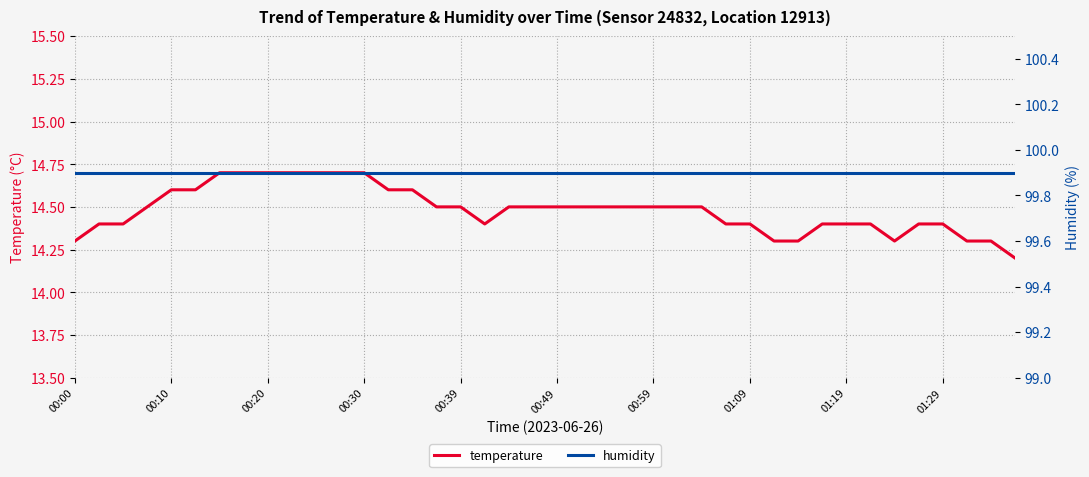

What is the maximum value for temperature?

14.7